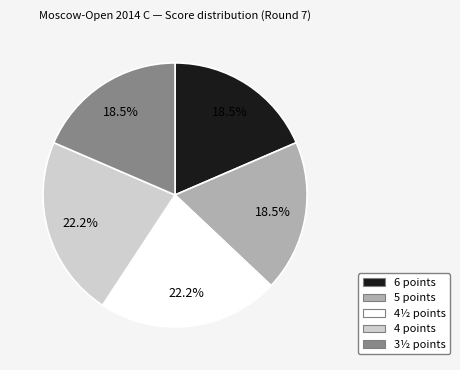

Does any single category account for the majority?

No